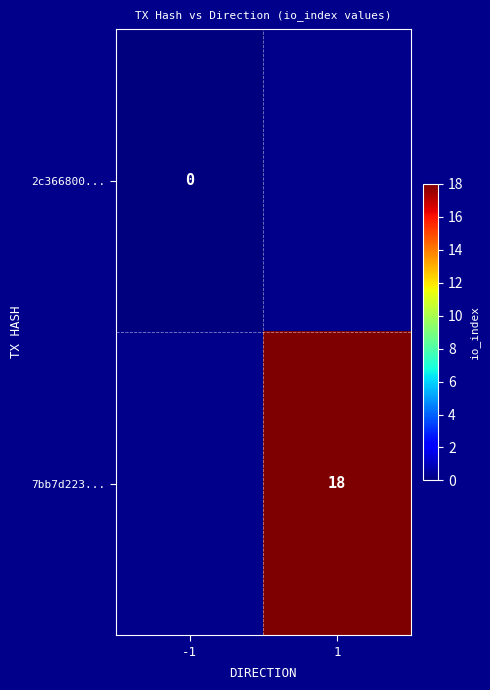

True or false: 7bb7d223... has a value of 30 at 1.

False